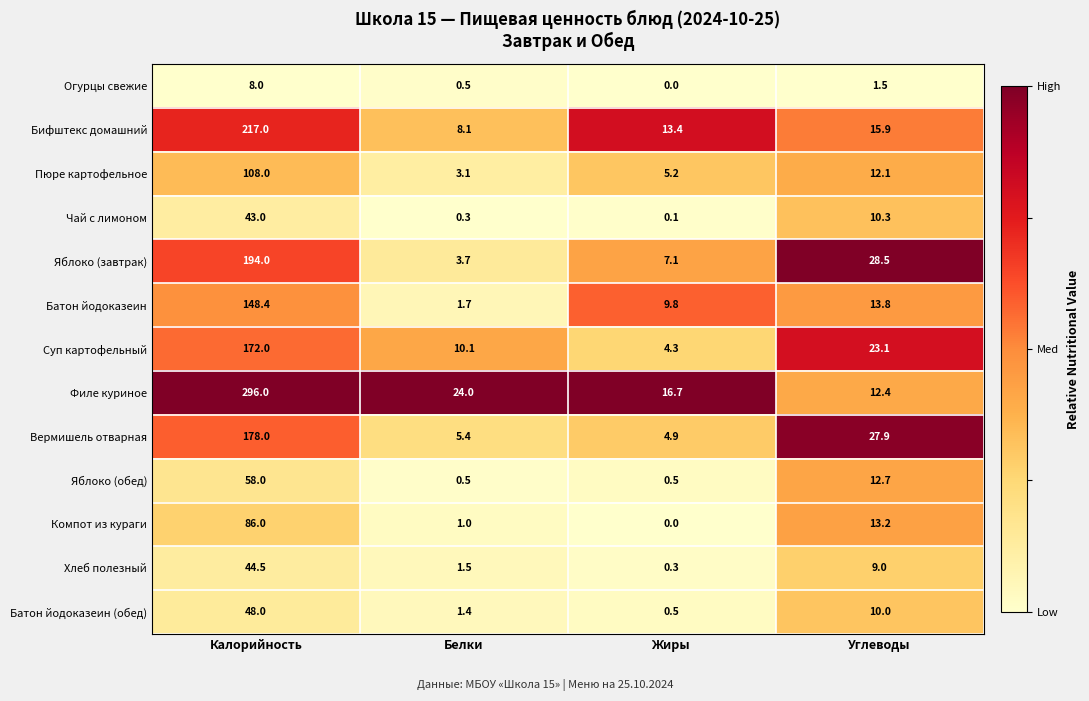

What is the total value across all series at Углеводы?

190.4